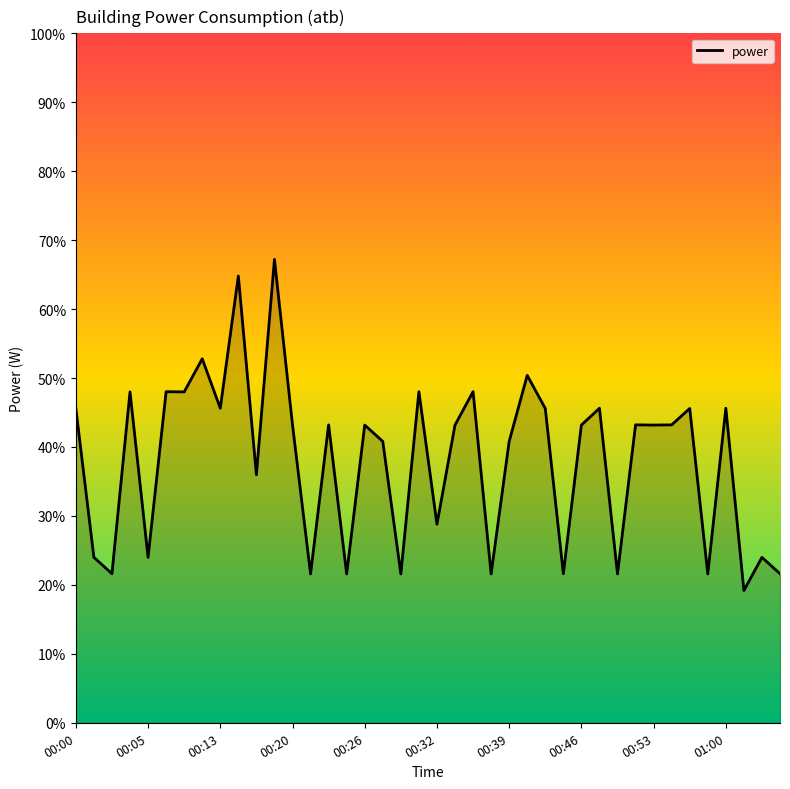

What is the difference between the maximum and minimum values?

48.0